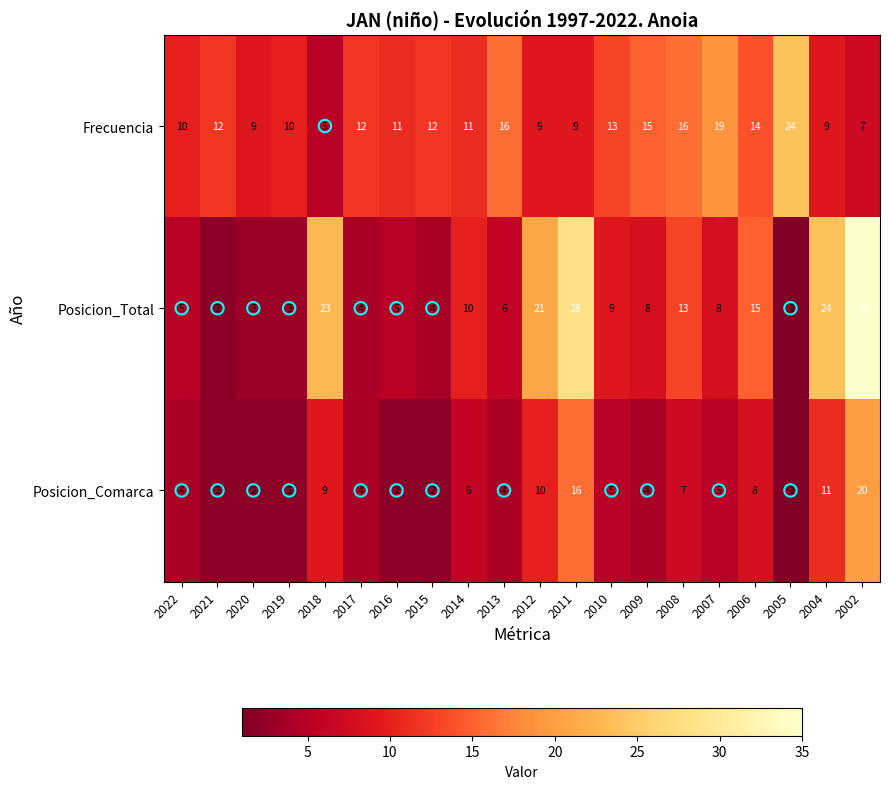

True or false: Posicion_Comarca has a value of 3 at 2018.

False